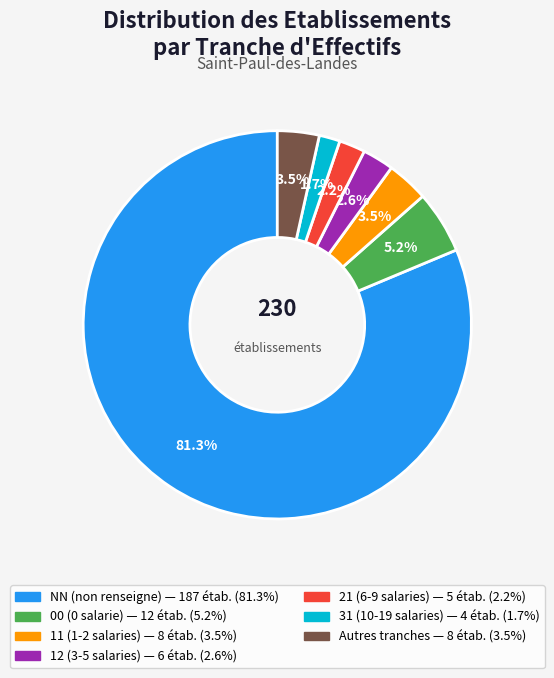

To the nearest percent, what is the average slice percentage?

14%